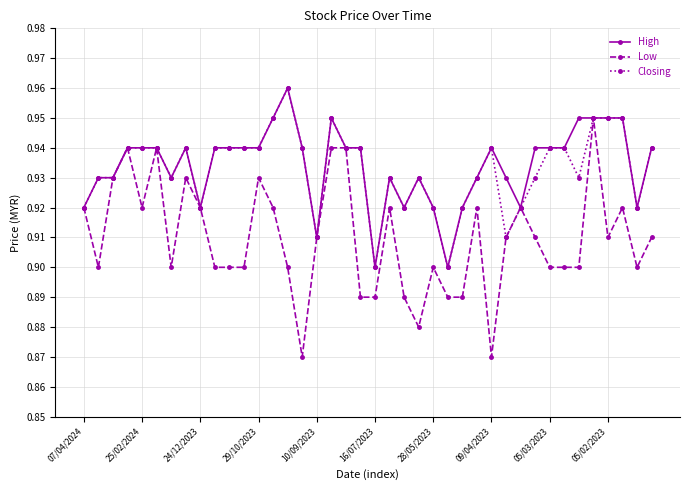

Count the High values in the range 0 to 1.

40